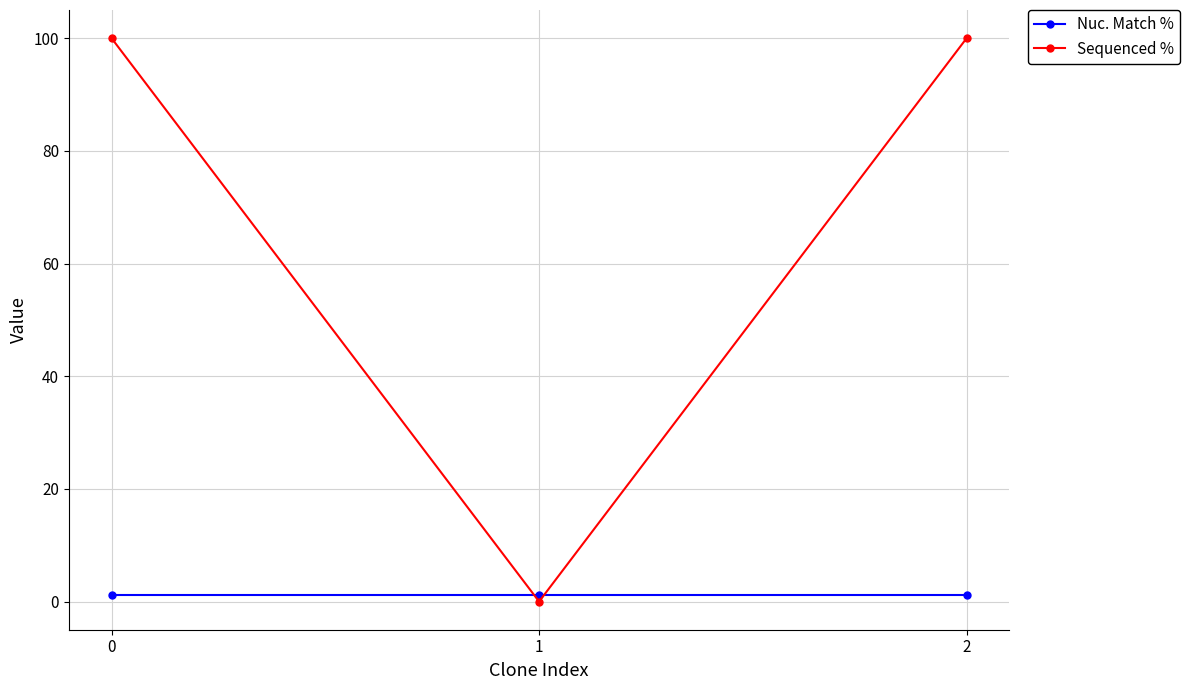

Rank the series by their maximum value, from lowest to highest.

Nuc. Match %, Sequenced %